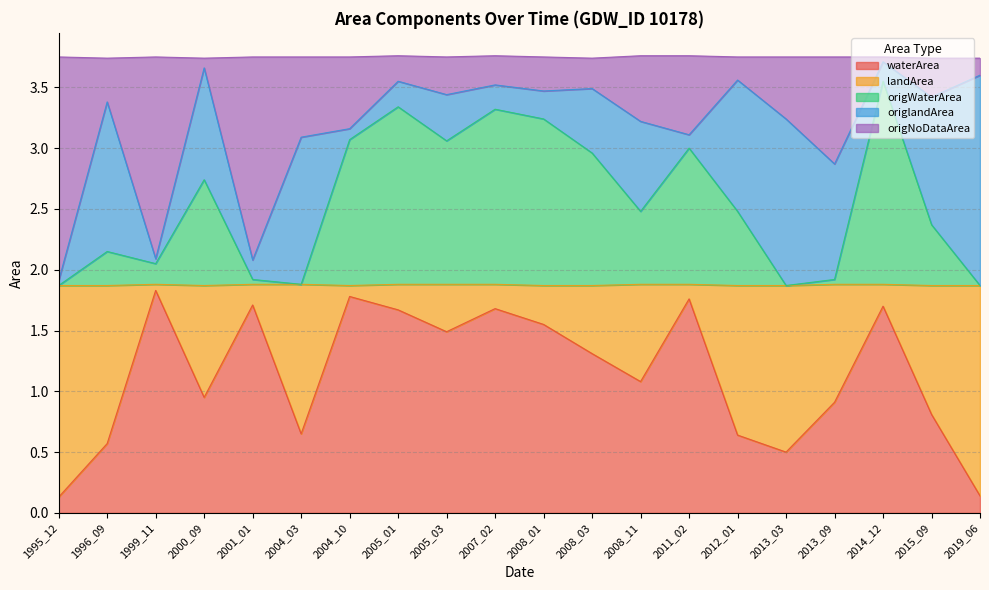

True or false: waterArea and origNoDataArea intersect in this chart.

False